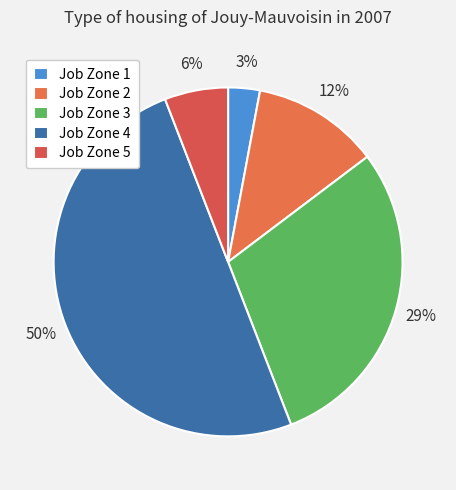

How many segments does this pie chart have?

5